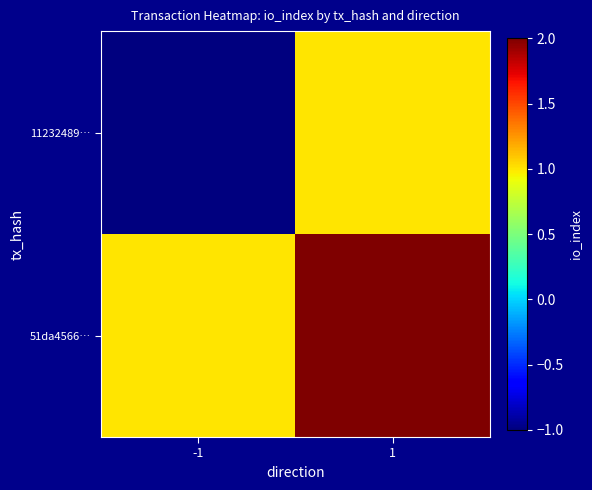

List the series in order of their overall mean, lowest first.

11232489…, 51da4566…